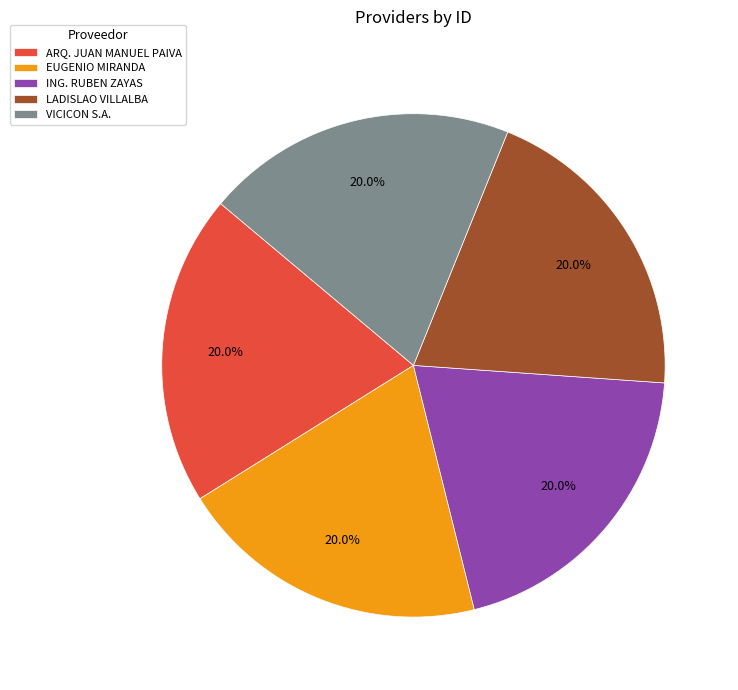

What percentage is NOT represented by ING. RUBEN ZAYAS?

80.0%